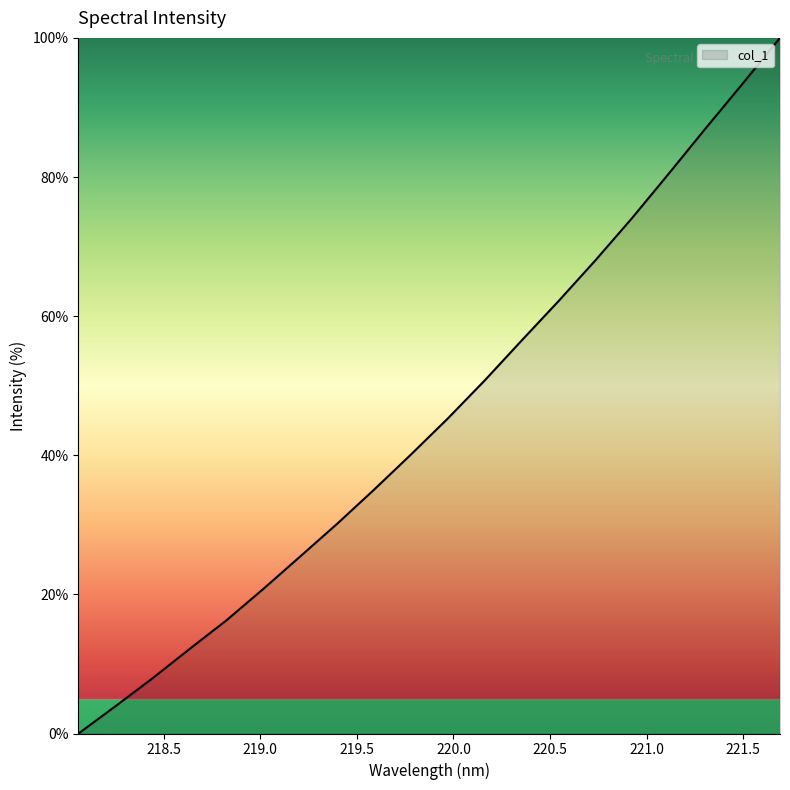

What is the maximum value shown in the chart?

100.0